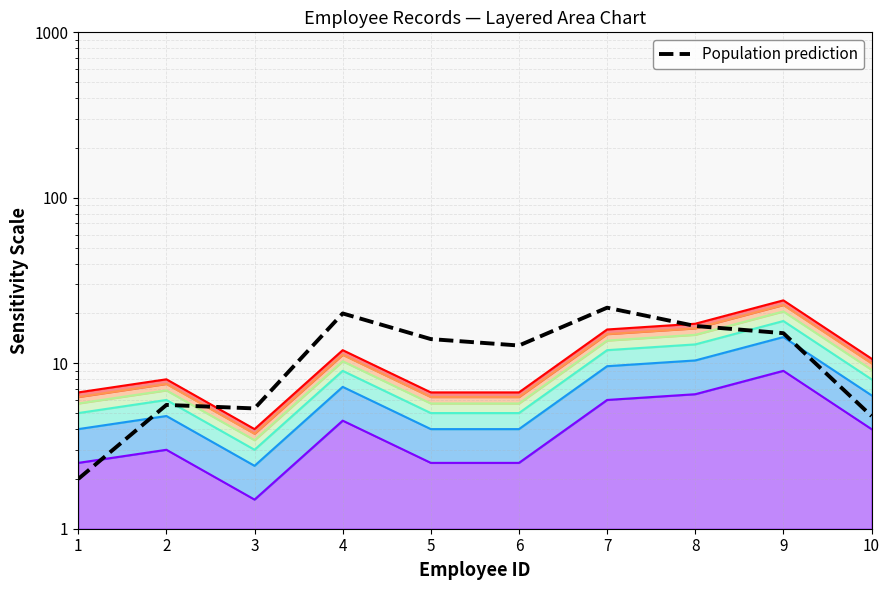

What is the change in value from 2 to 8?

+11.2